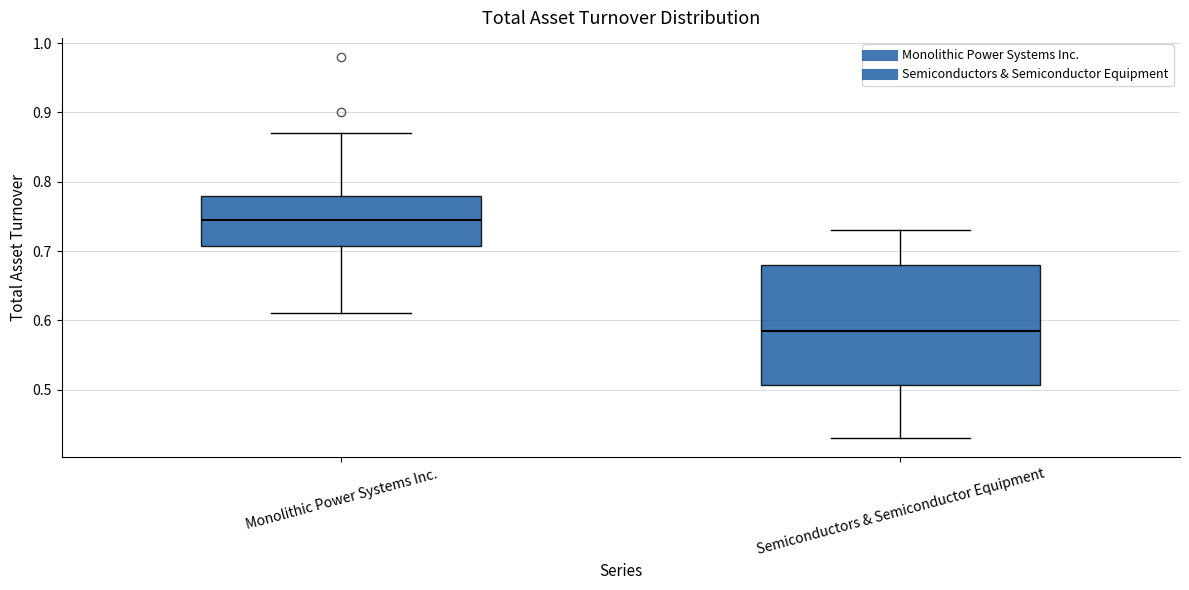

Reading left to right, transcribe this box plot: for each box, give where its median line is, the range the box spans, and where its two whiskers end, as read against the y-axis. The values are not printed on the chart, so give them approximately, as read against the axis.

Monolithic Power Systems Inc.: median 0.75, box 0.71 to 0.78, whiskers 0.61 to 0.87
Semiconductors & Semiconductor Equipment: median 0.59, box 0.51 to 0.68, whiskers 0.43 to 0.73